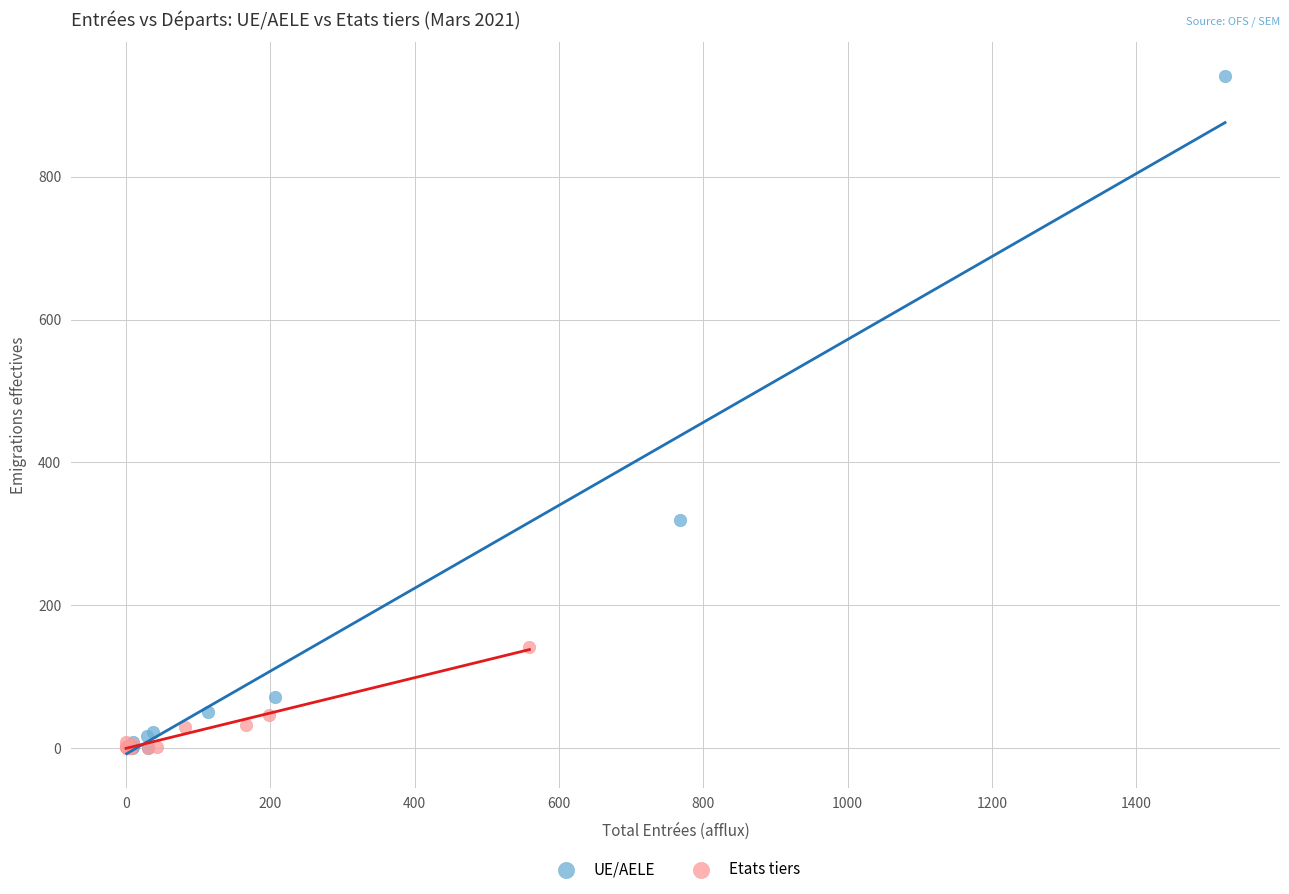

Which series contains the highest Y value?

UE/AELE